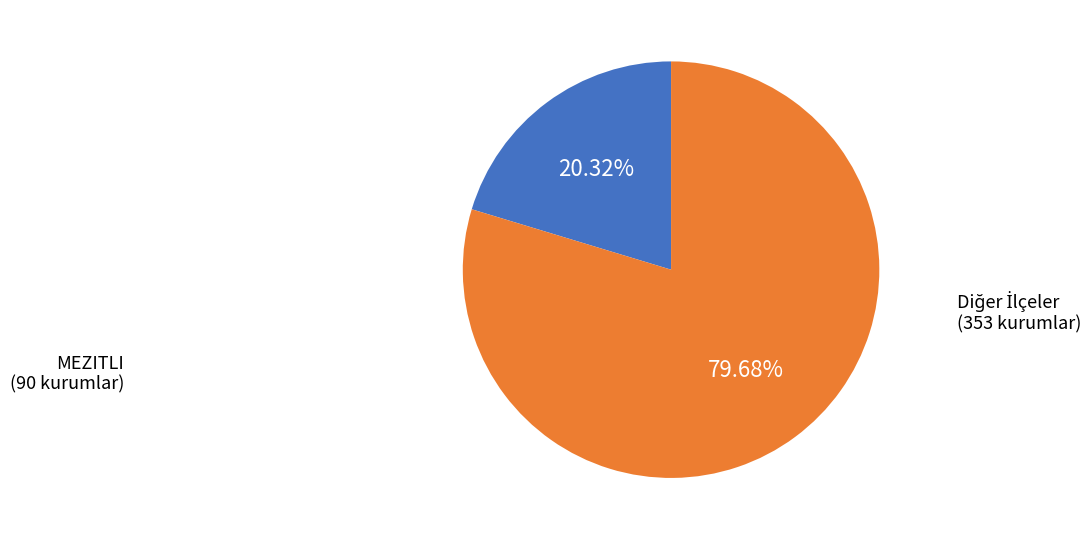

Is there any slice that represents more than half of the pie?

Yes